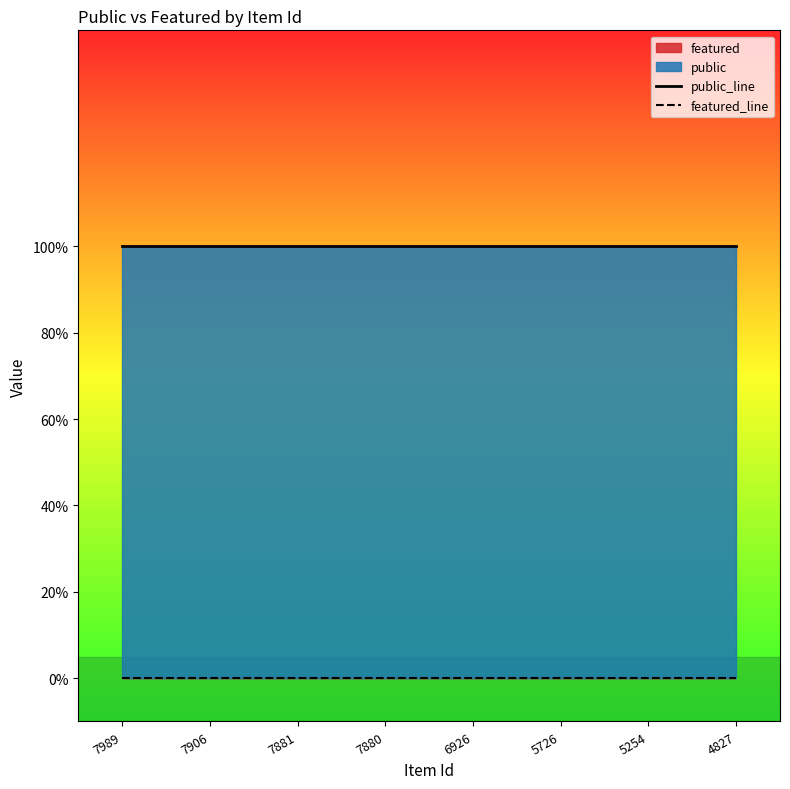

Count the number of categories in the chart.

8